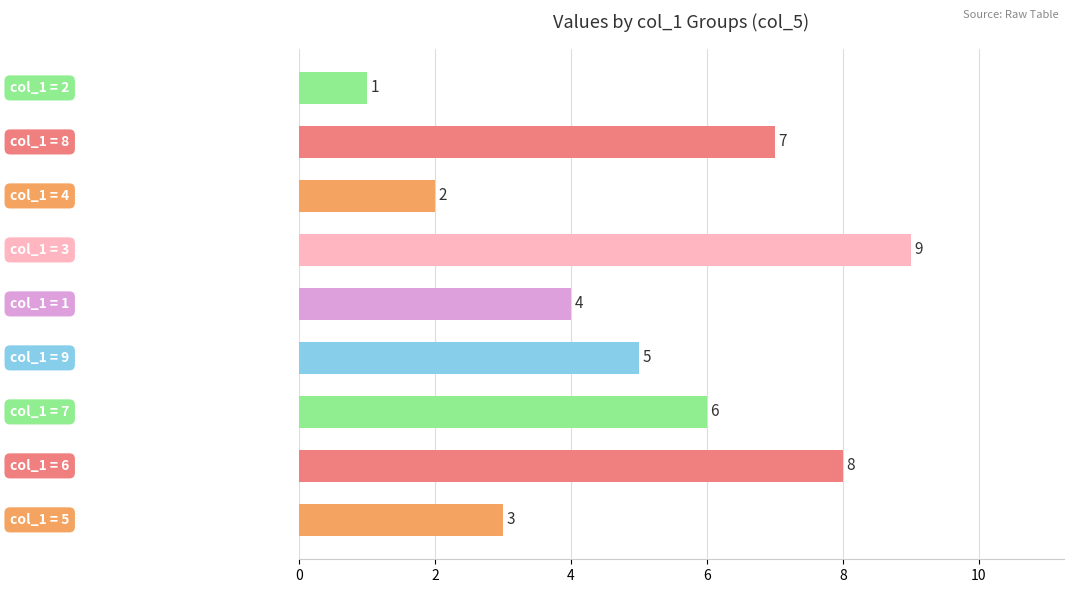

Reading bottom to top, what are all the values shown in this chart?

3	8	6	5	4	9	2	7	1